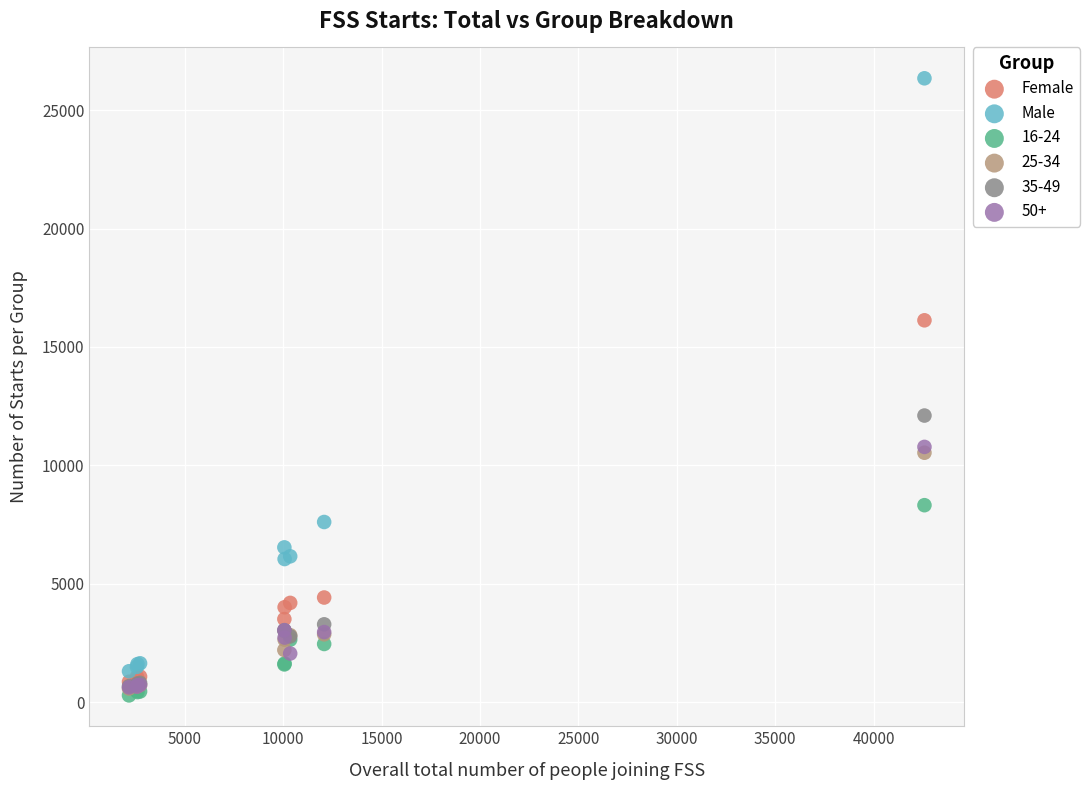

Which series contains the lowest Y value?

16-24